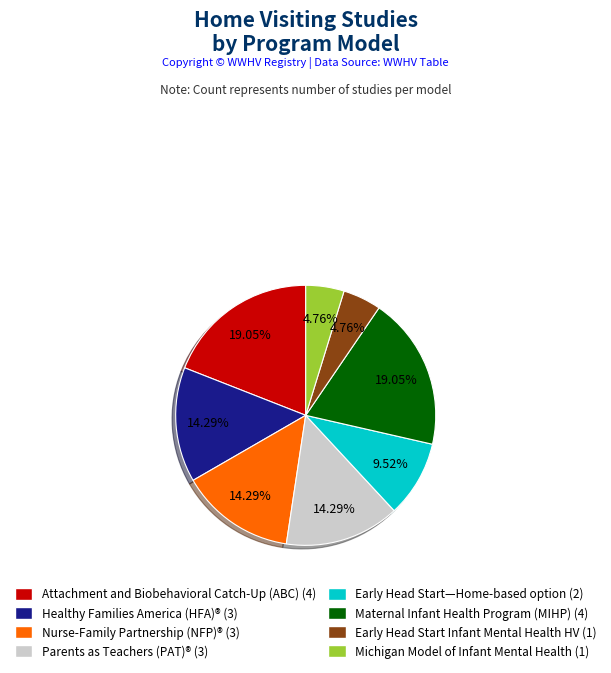

Is there a majority slice in this chart?

No